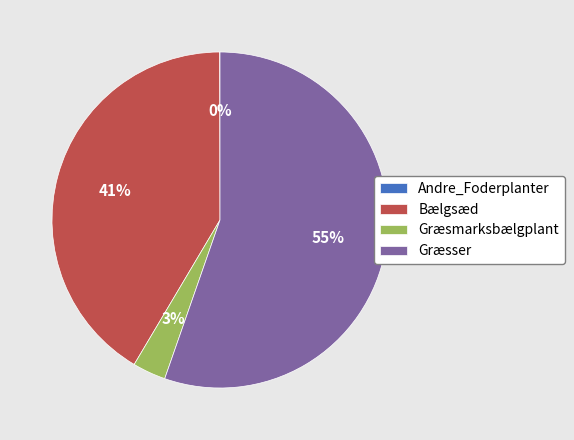

Between Græsser and Bælgsæd, which is larger?

Græsser